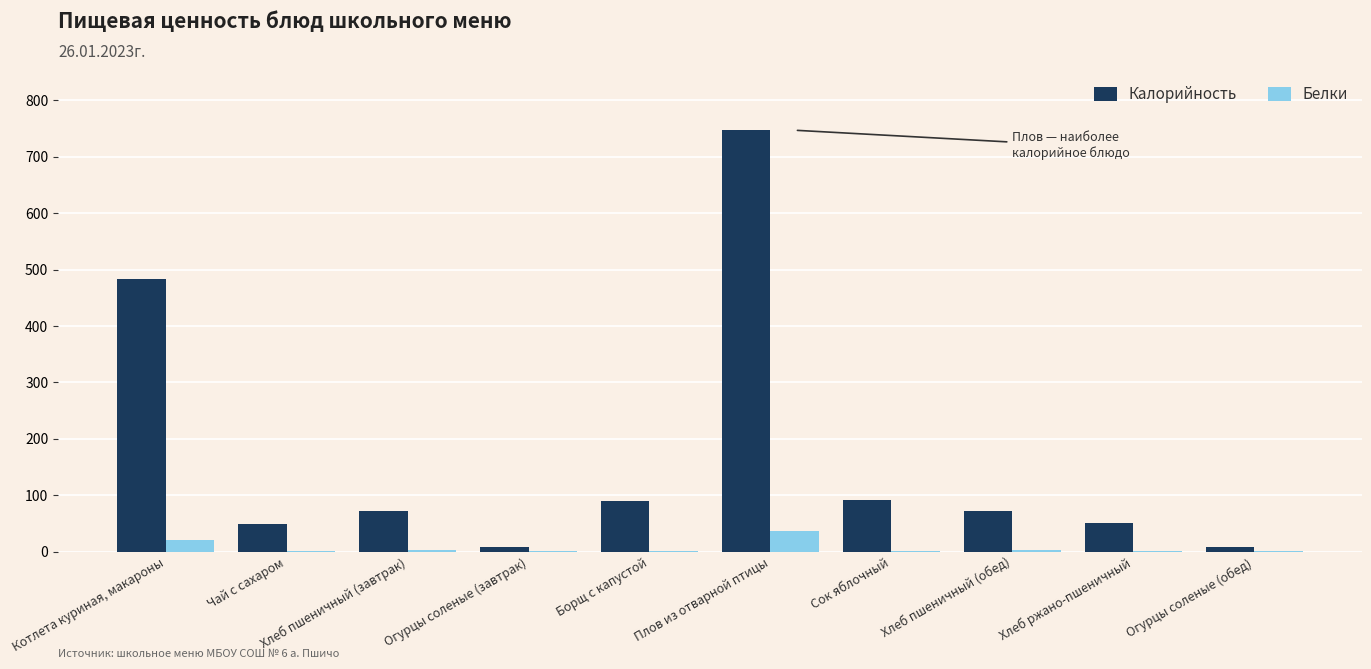

Does the chart contain stacked bars?

No